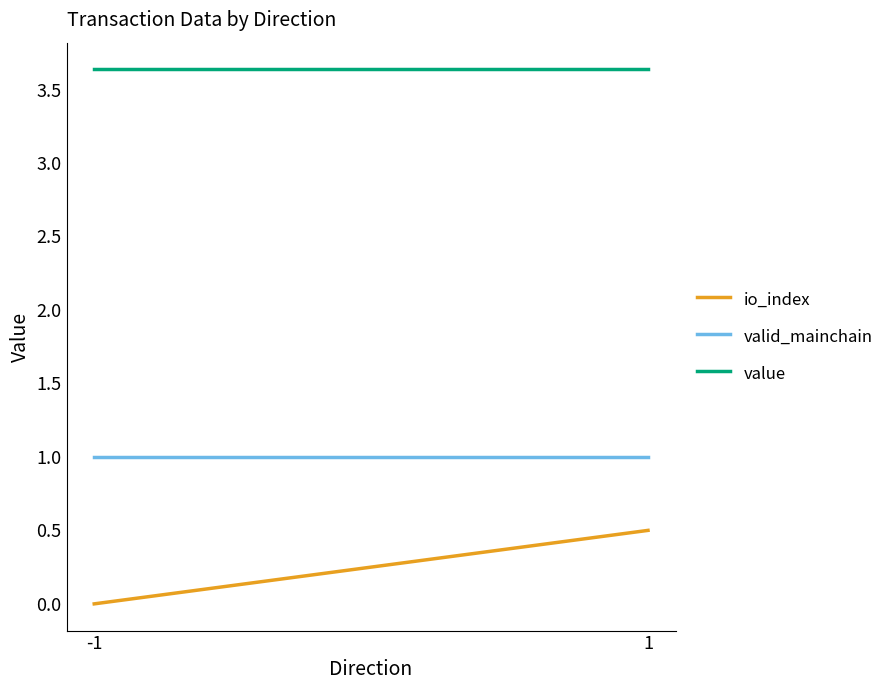

Reading left to right, transcribe all the data shown in this chart.

io_index: 0.0	0.5
valid_mainchain: 1.0	1.0
value: 3.6	3.6